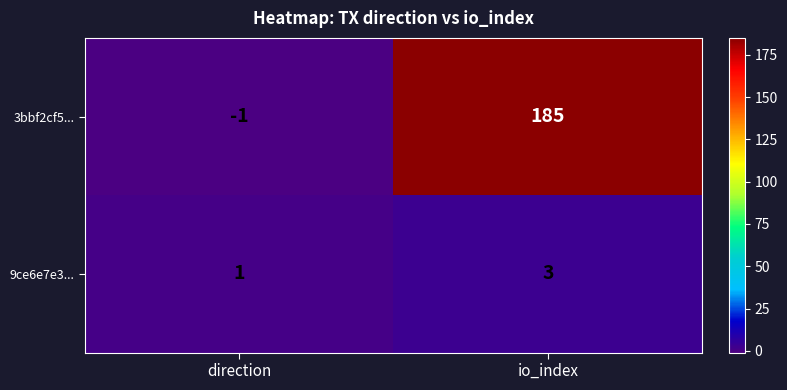

Rank the series by their maximum value, from lowest to highest.

9ce6e7e3..., 3bbf2cf5...